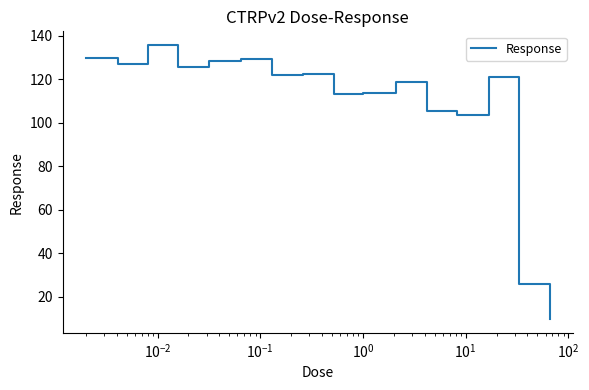

What is the smallest value displayed?

9.8